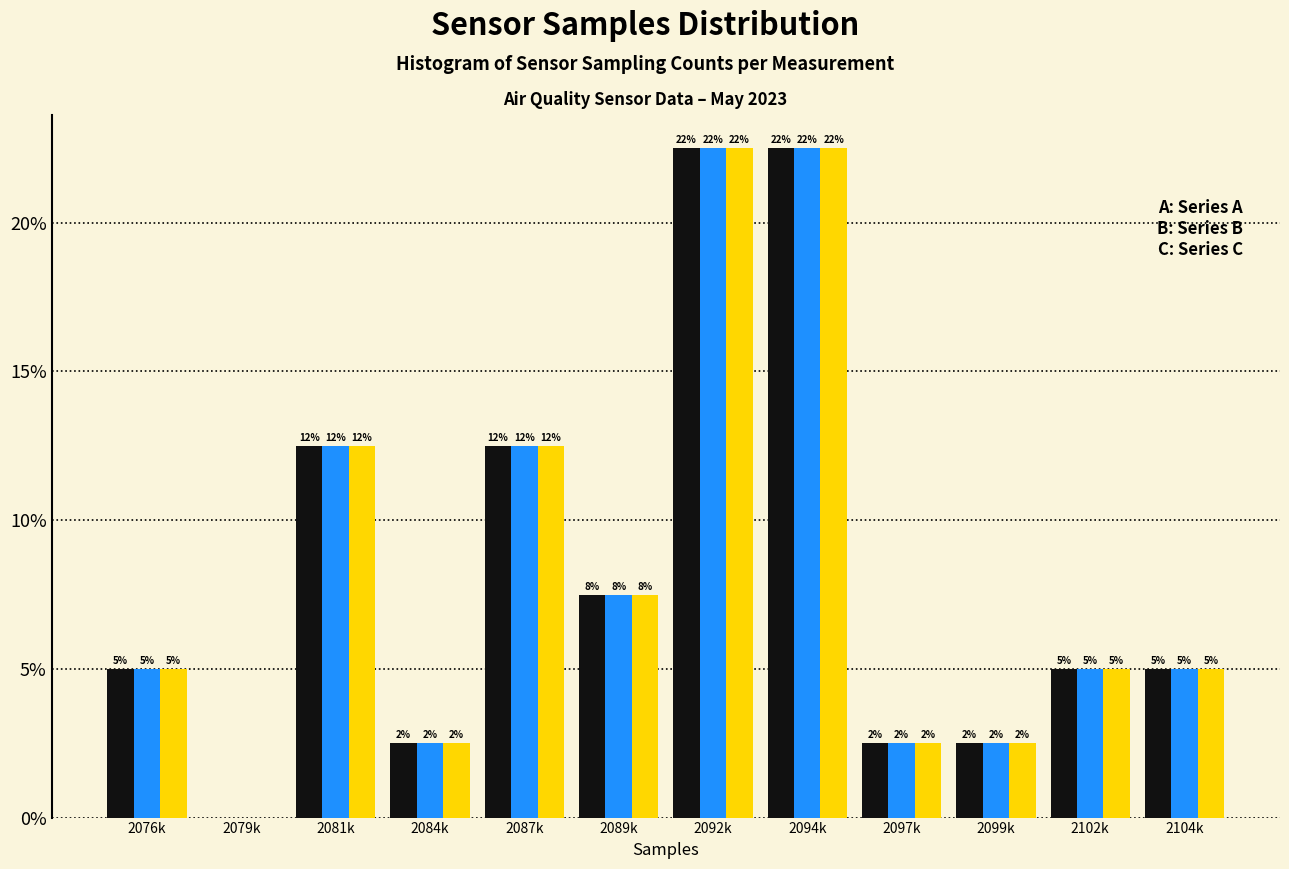

Are the bars grouped side by side (vs. stacked)?

Yes